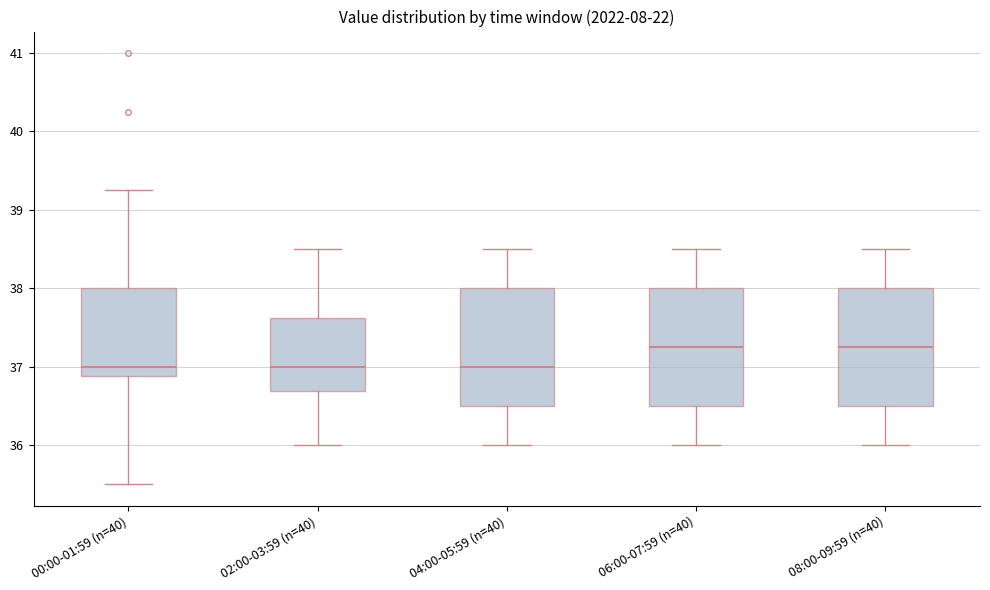

Reading left to right, transcribe this box plot: for each box, give where its median line is, the range the box spans, and where its two whiskers end, as read against the y-axis. The values are not printed on the chart, so give them approximately, as read against the axis.

00:00-01:59 (n=40): median 37.0, box 36.9 to 38.0, whiskers 35.5 to 39.3
02:00-03:59 (n=40): median 37.0, box 36.7 to 37.6, whiskers 36.0 to 38.5
04:00-05:59 (n=40): median 37.0, box 36.5 to 38.0, whiskers 36.0 to 38.5
06:00-07:59 (n=40): median 37.3, box 36.5 to 38.0, whiskers 36.0 to 38.5
08:00-09:59 (n=40): median 37.3, box 36.5 to 38.0, whiskers 36.0 to 38.5